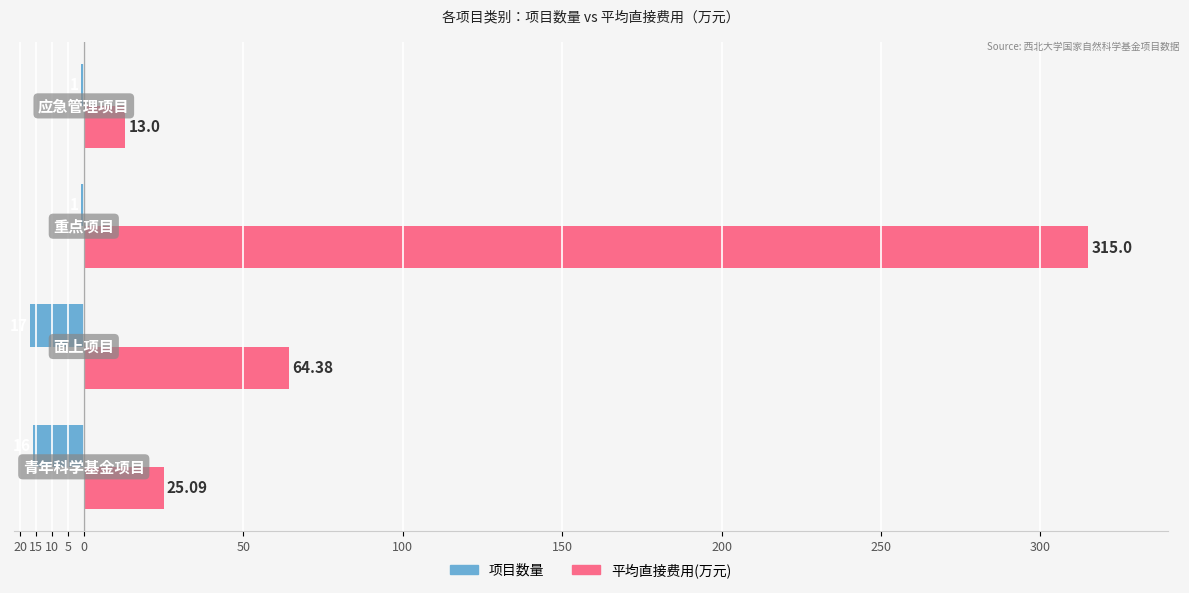

What are all the series names shown in the legend?

项目数量, 平均直接费用(万元)